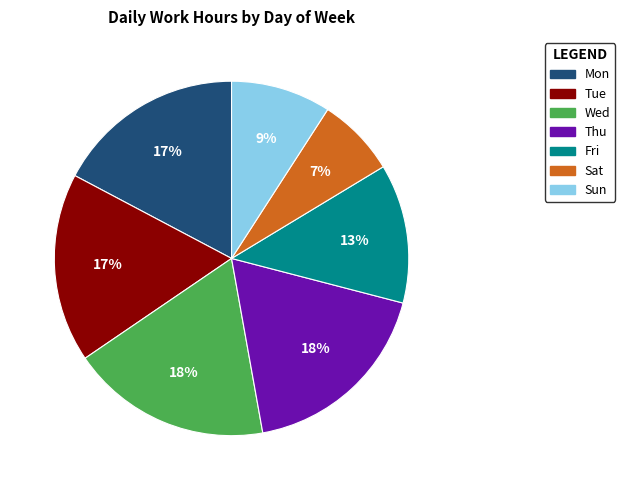

What is the ratio of the value at Fri to the value at Thu?

0.7